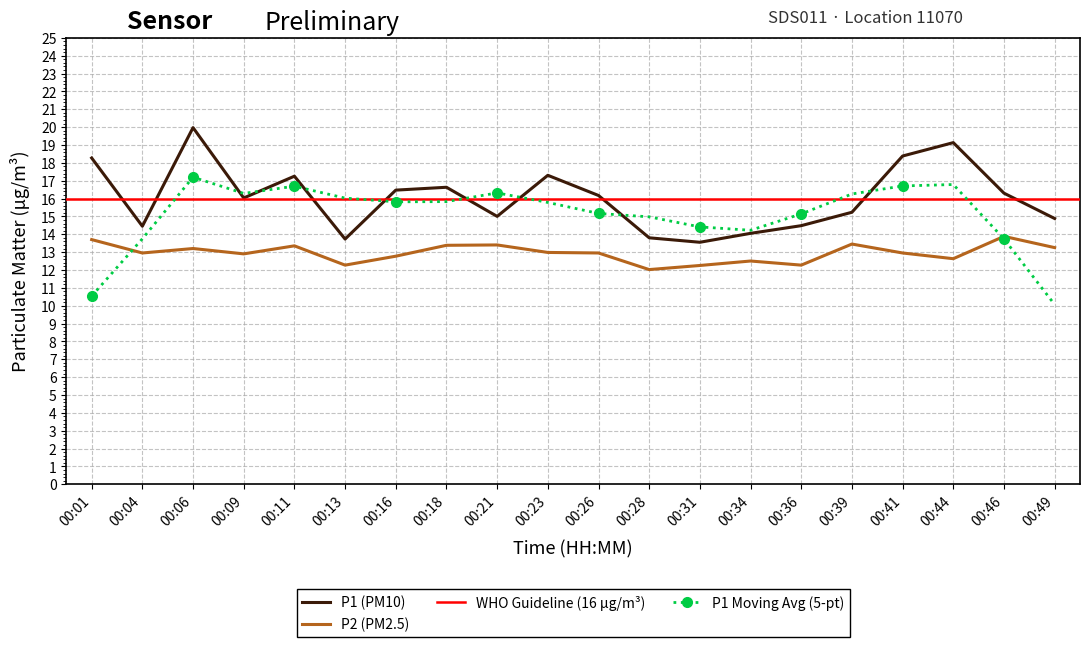

What is the sum of all P2 values?

259.1